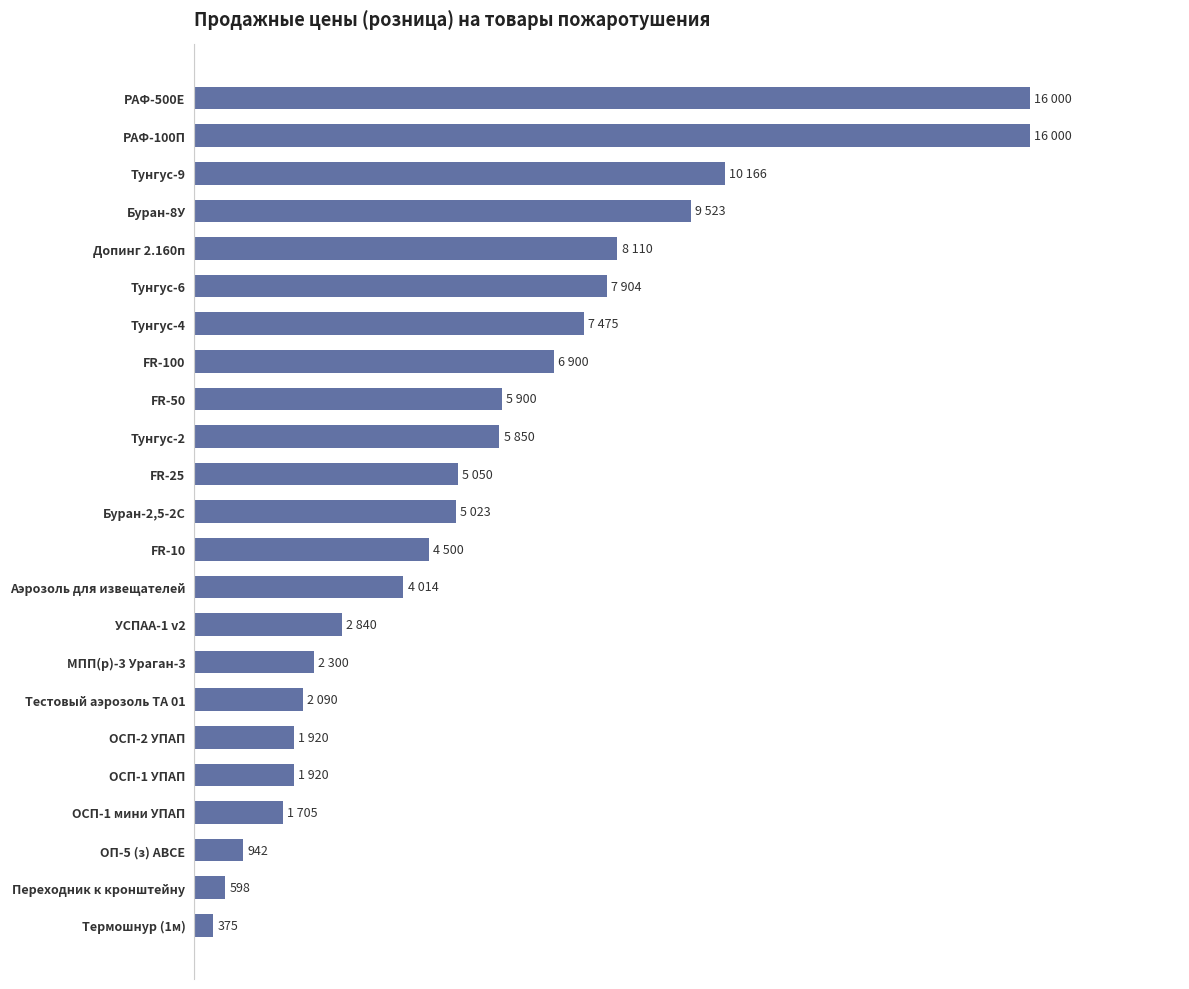

Where does the data first go above 5023?

FR-25